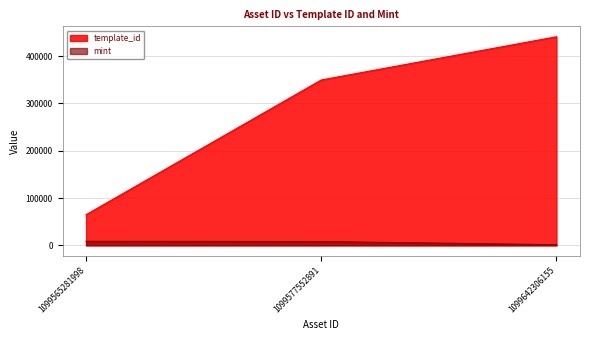

Which has a higher value, 1099577552891 or 1099642306155?

1099642306155